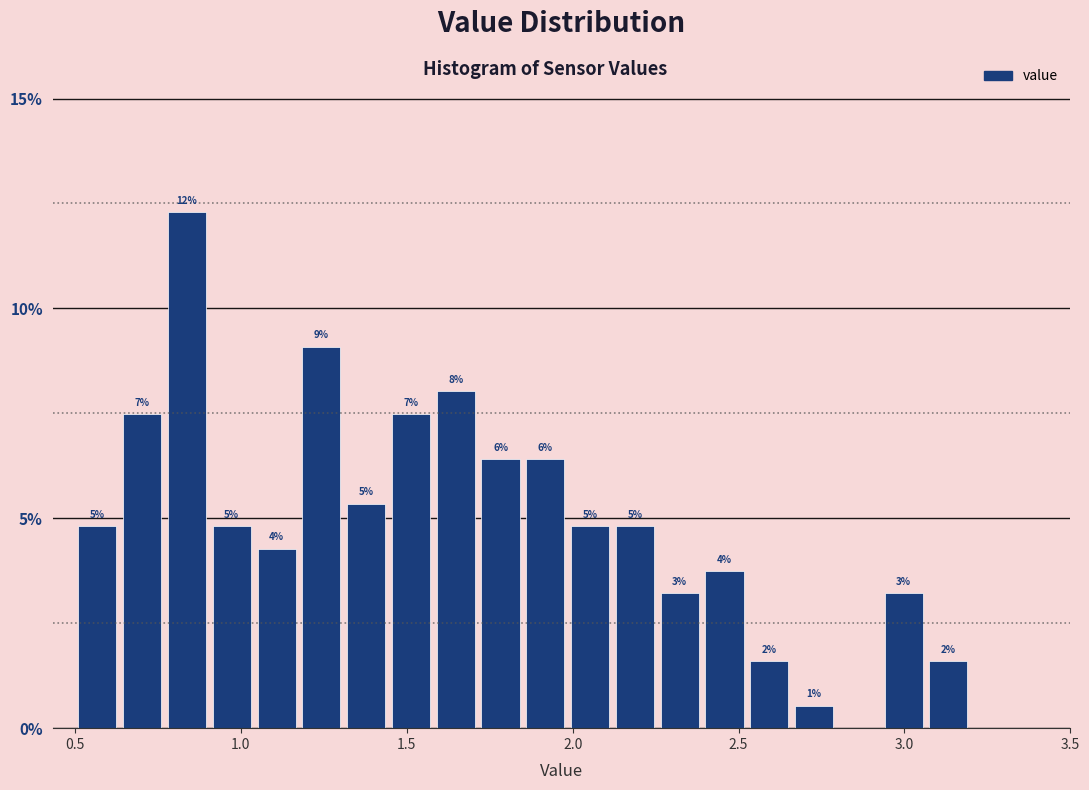

Around what value on the x-axis is the tallest bar? Give the approximate position of its centre, as read against the axis.

0.85